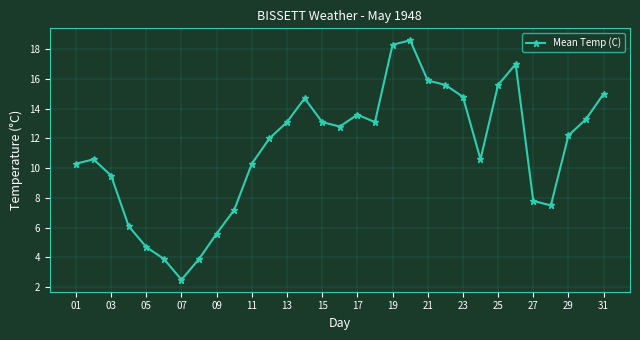

How many interior local peaks (higher than both neighbors) does the data have?

5